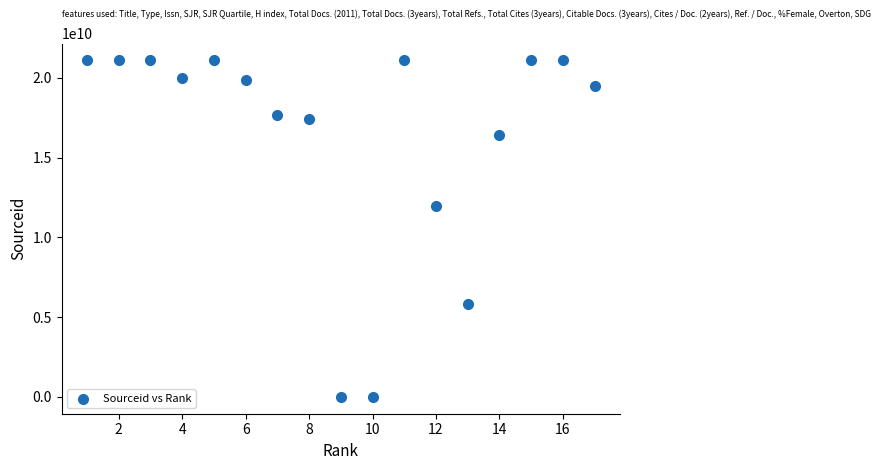

What is the range of X values (max minus min)?

16